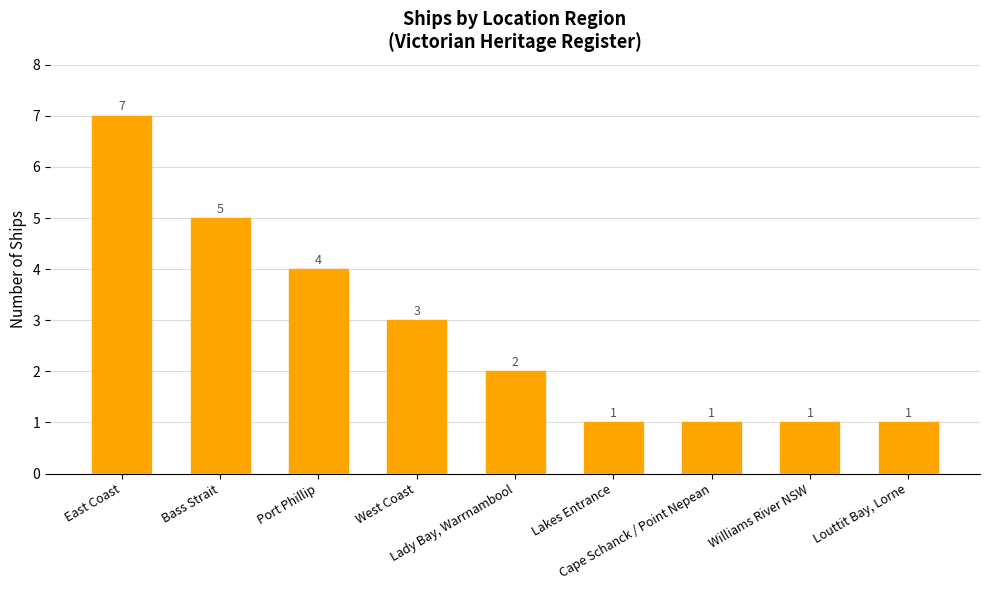

What is the value of the 6th bar from the left?

1